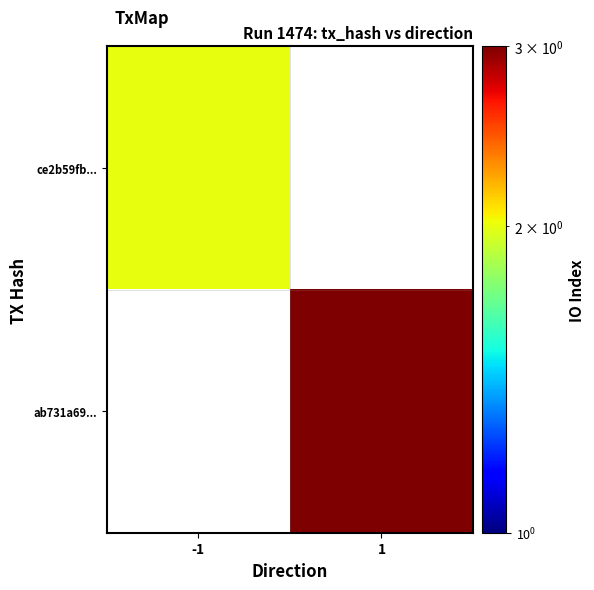

Rank the series by their average value, from lowest to highest.

ce2b59fb..., ab731a69...